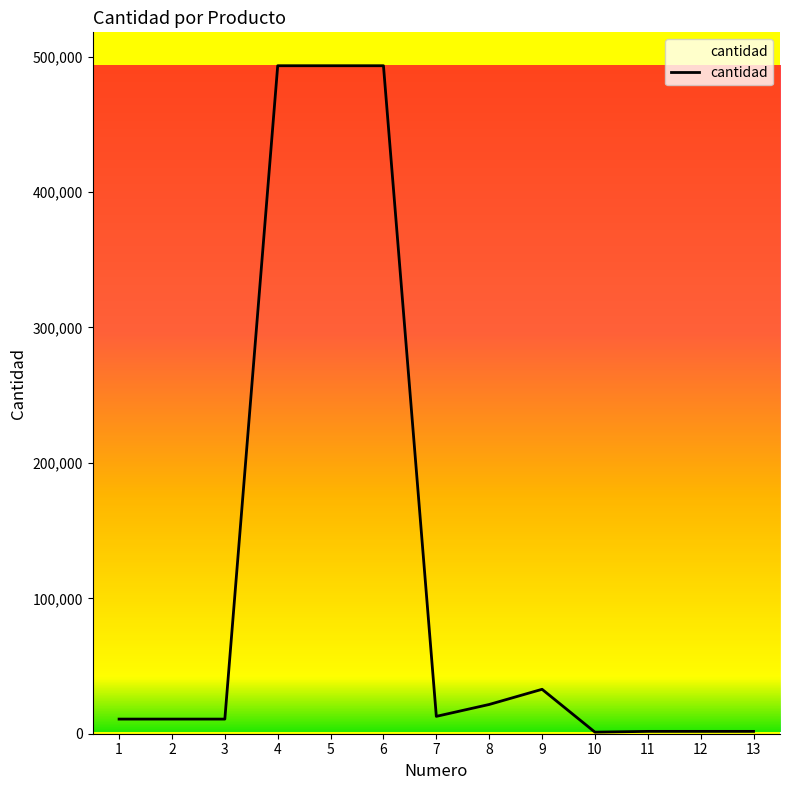

What is the change in value from 2 to 8?

+10799